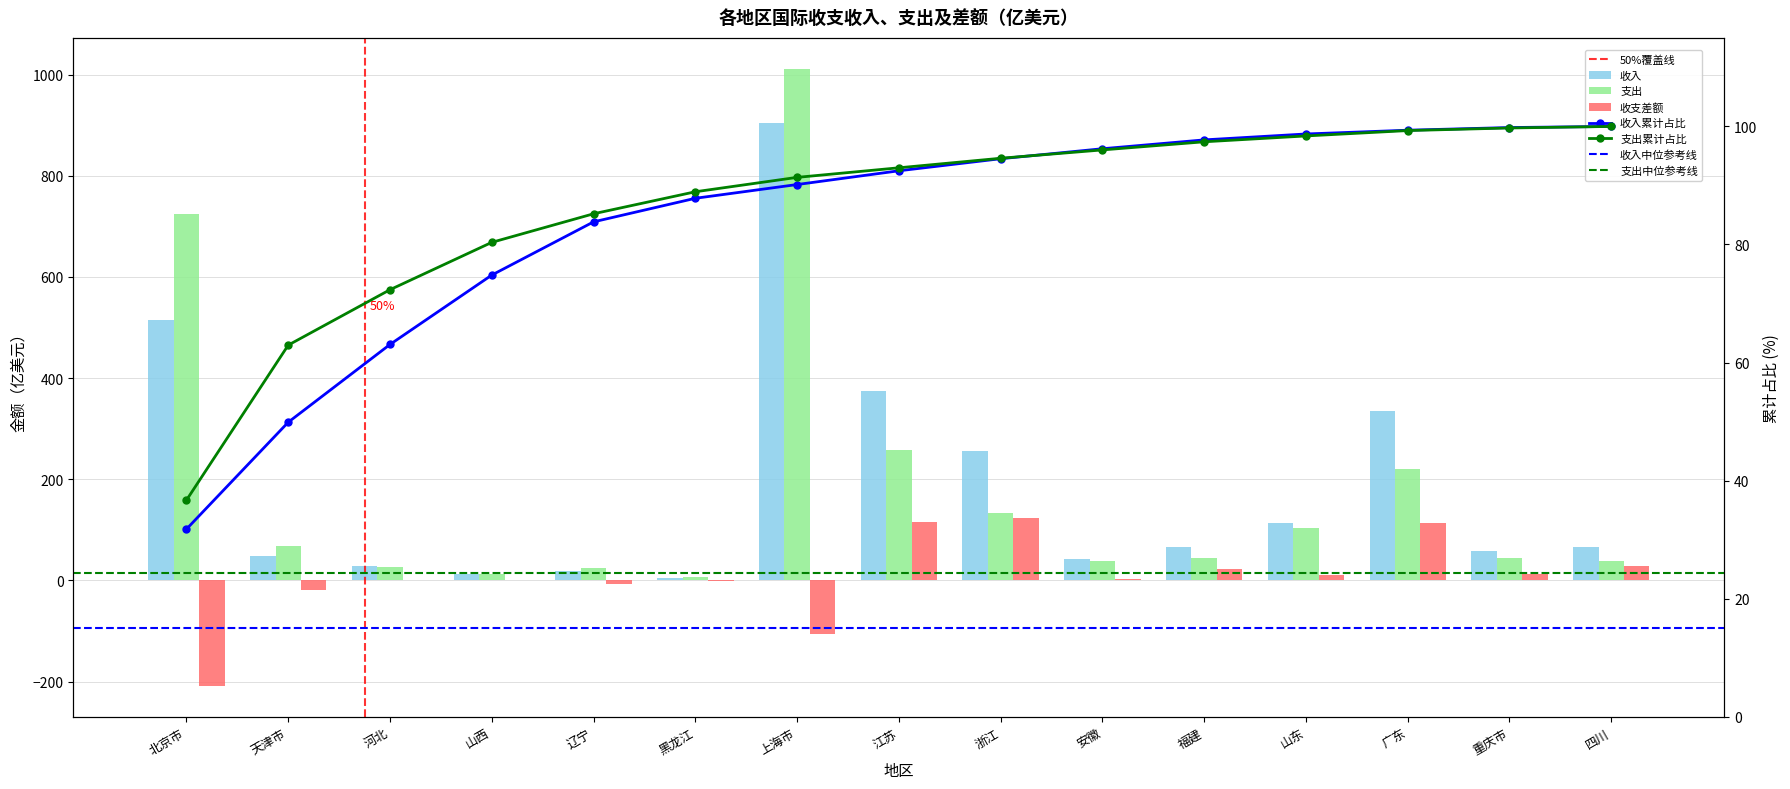

At which label is 收支差额 closest to -42?

天津市